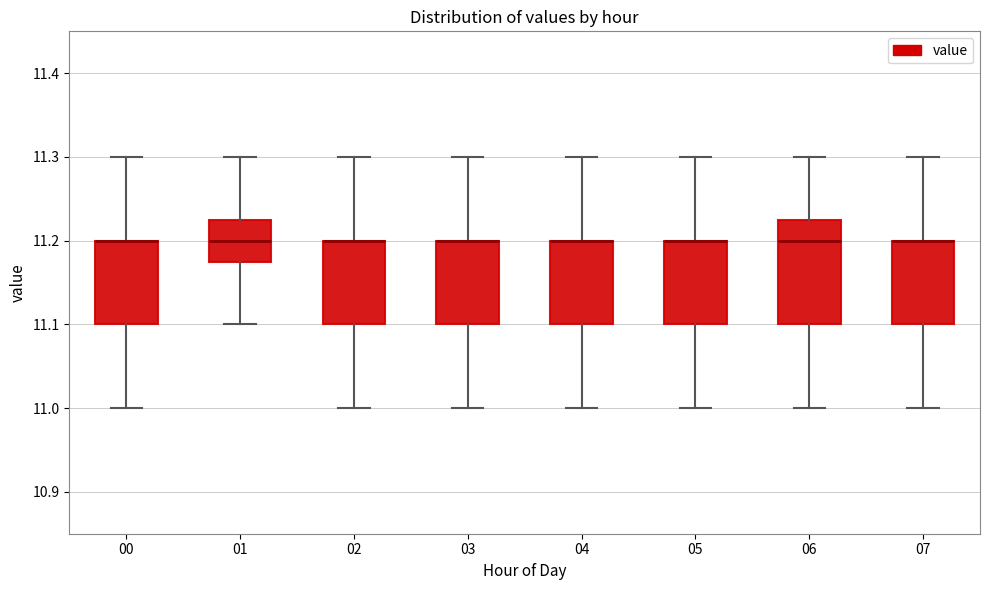

Where is the lower edge of the box at x = 03 on the y-axis? The values are not printed on the chart, so give them approximately, as read against the axis.

11.10